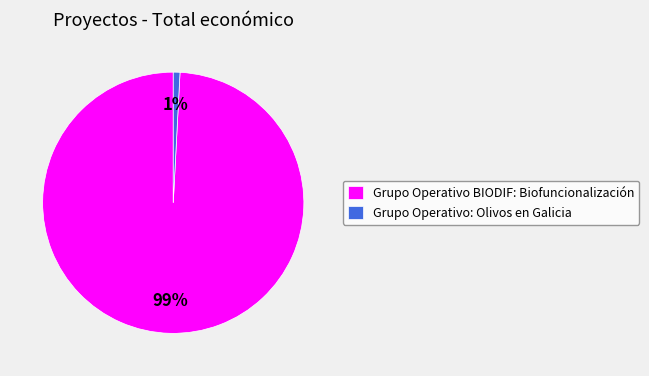

To the nearest percent, what is the average slice percentage?

50%